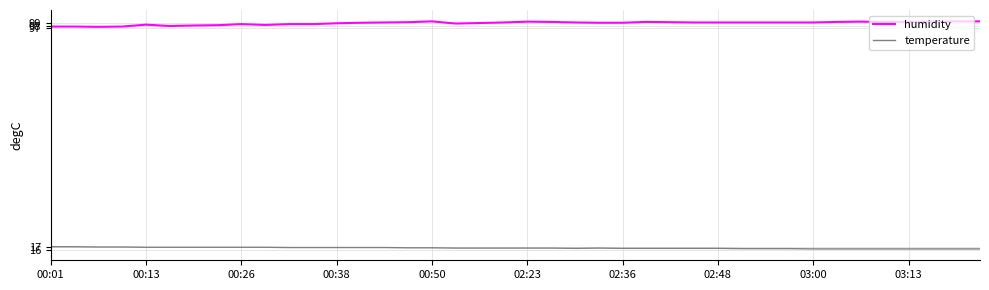

How many lines are shown in the chart?

2